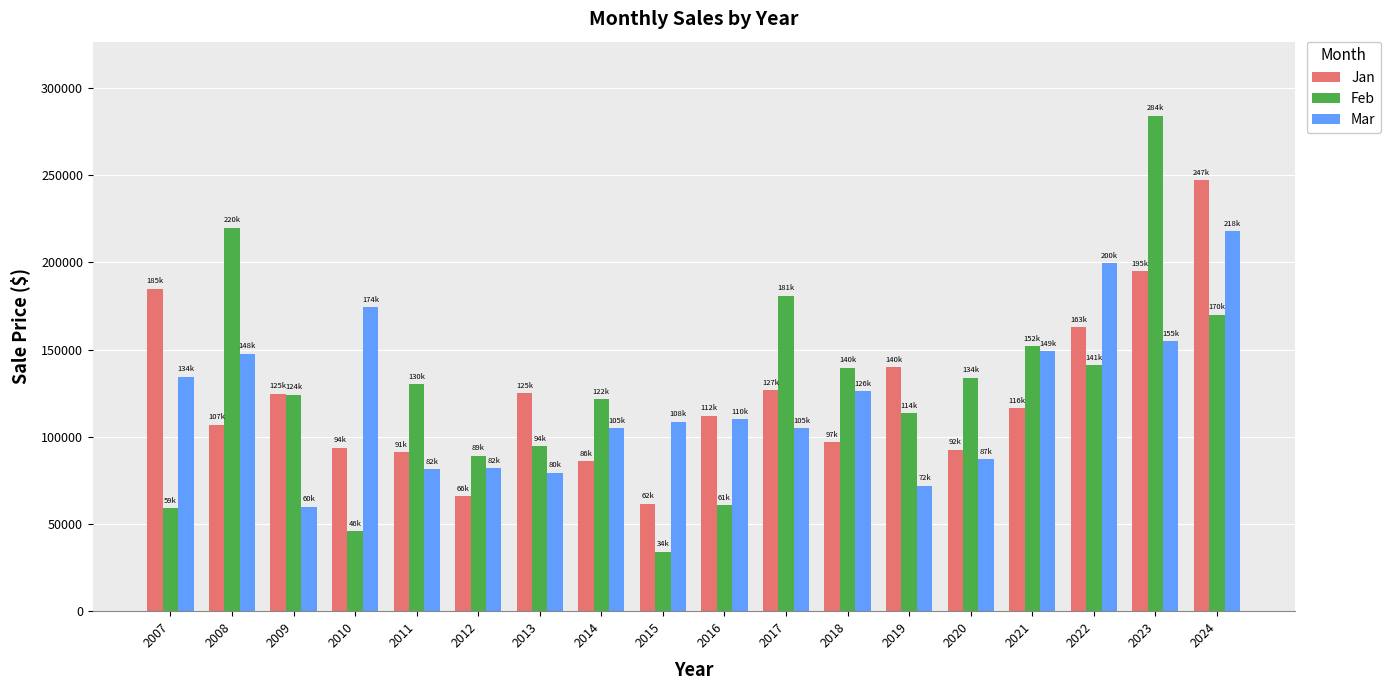

How many data points in Jan are less than 116250?

9